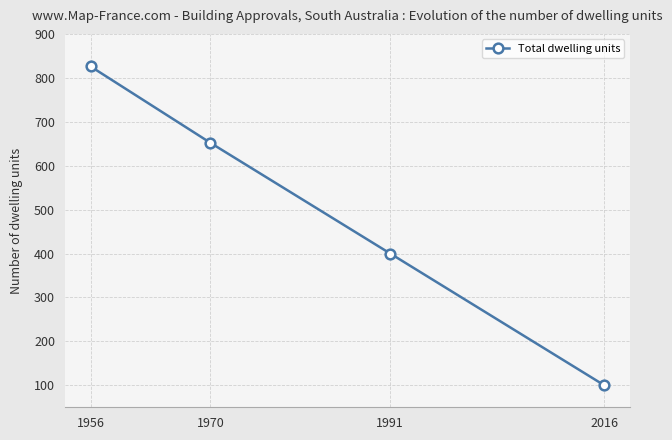

Rank the categories by value from lowest to highest.

2016, 1991, 1970, 1956